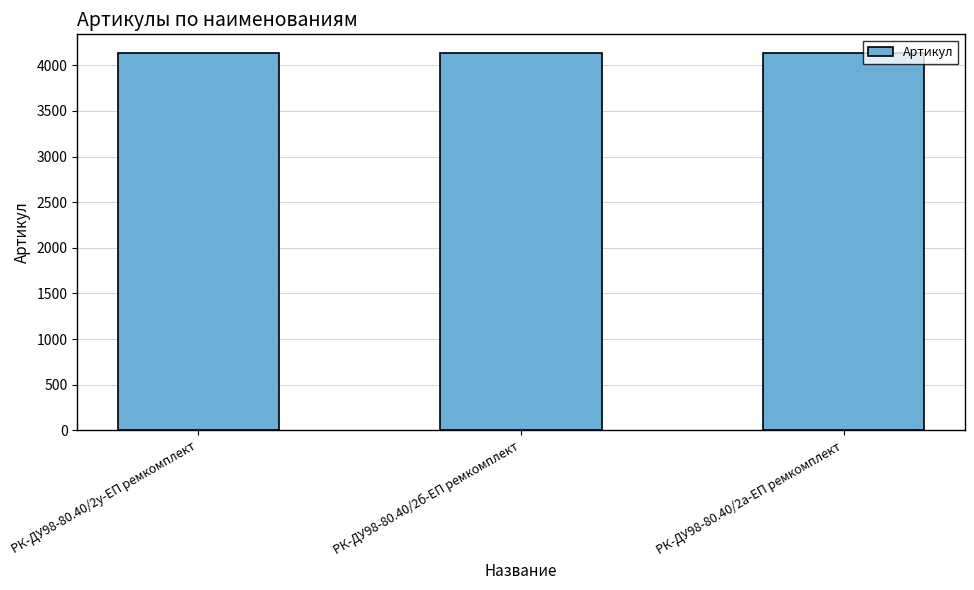

What is the ratio of the value at РК-ДУ98-80.40/2б-ЕП ремкомплект to the value at РК-ДУ98-80.40/2у-ЕП ремкомплект?

1.0